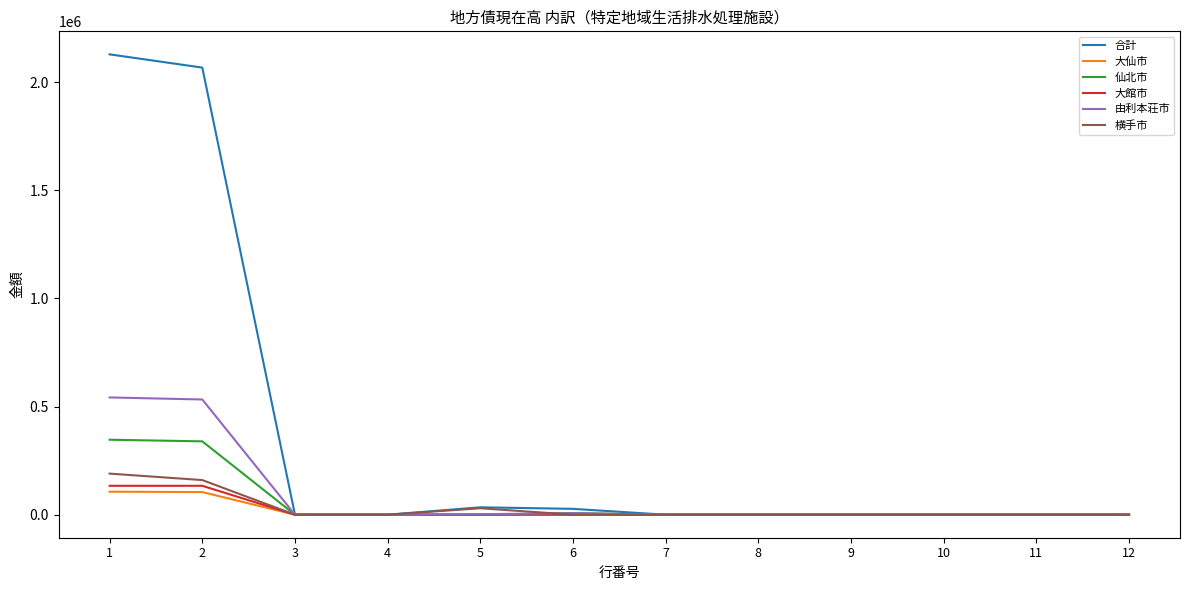

The 横手市 series shows 120046 at 10. True or false?

False